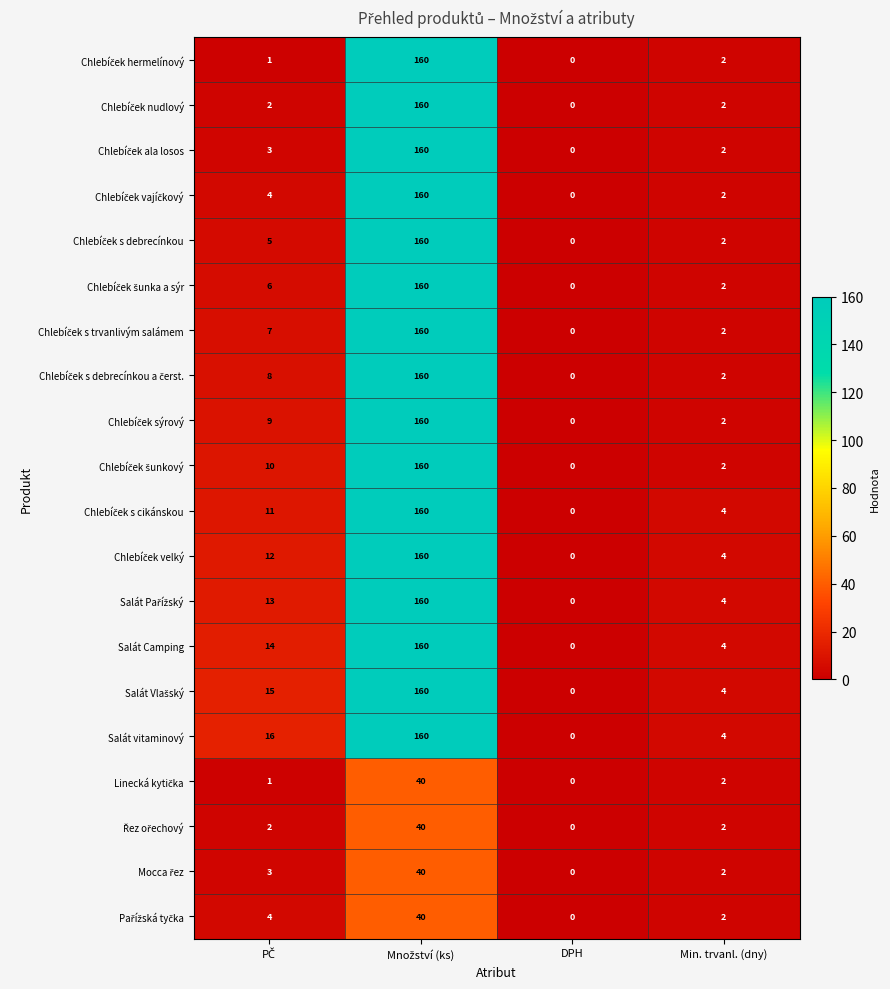

Which series has the largest total across all categories?

Salát vitaminový